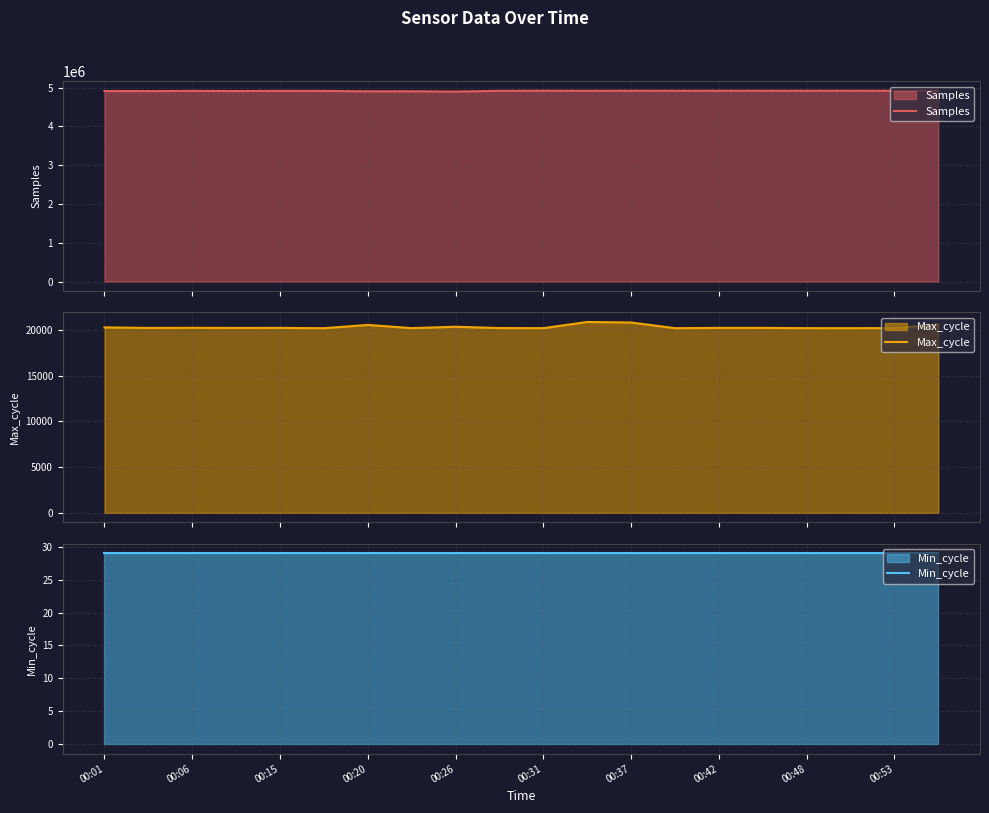

Which series changed the most between 00:06 and 00:20?

Samples